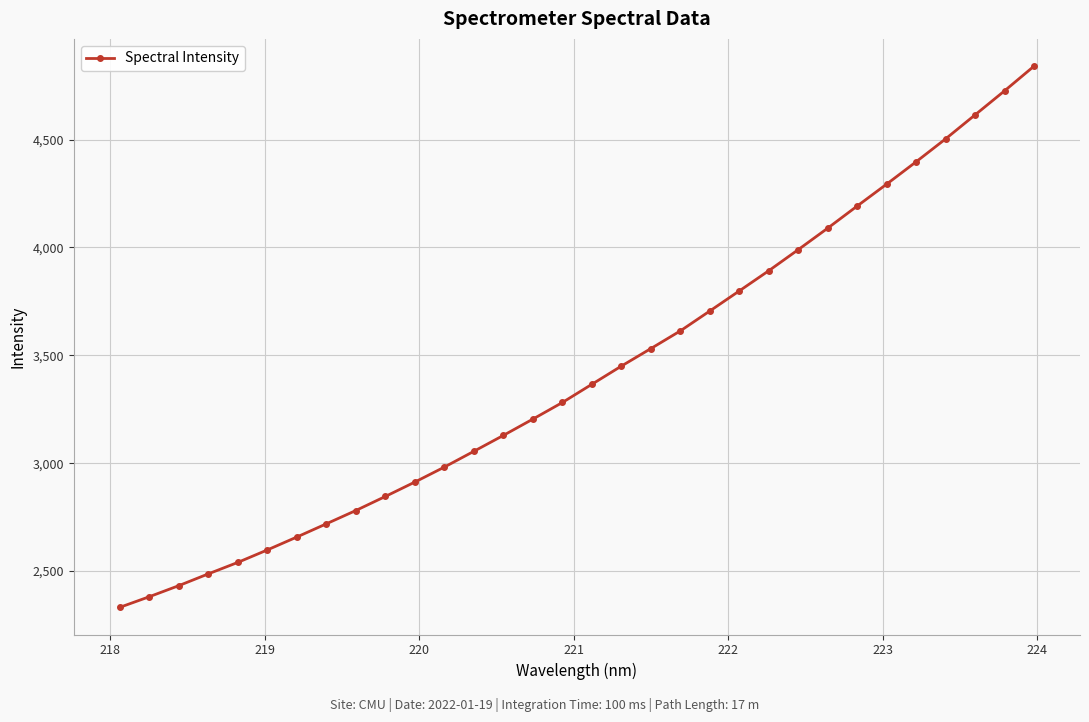

What is the minimum value shown in the chart?

2331.3